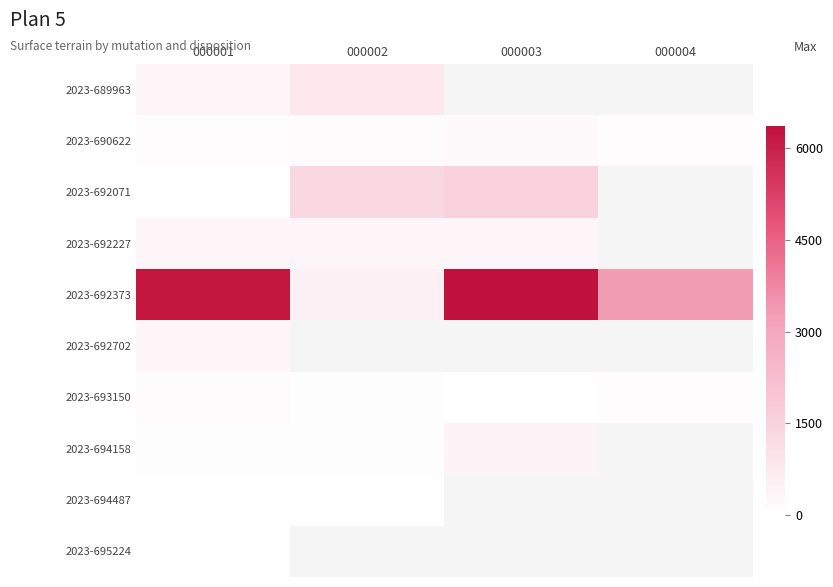

At how many categories does at least one series exceed 5958?

2